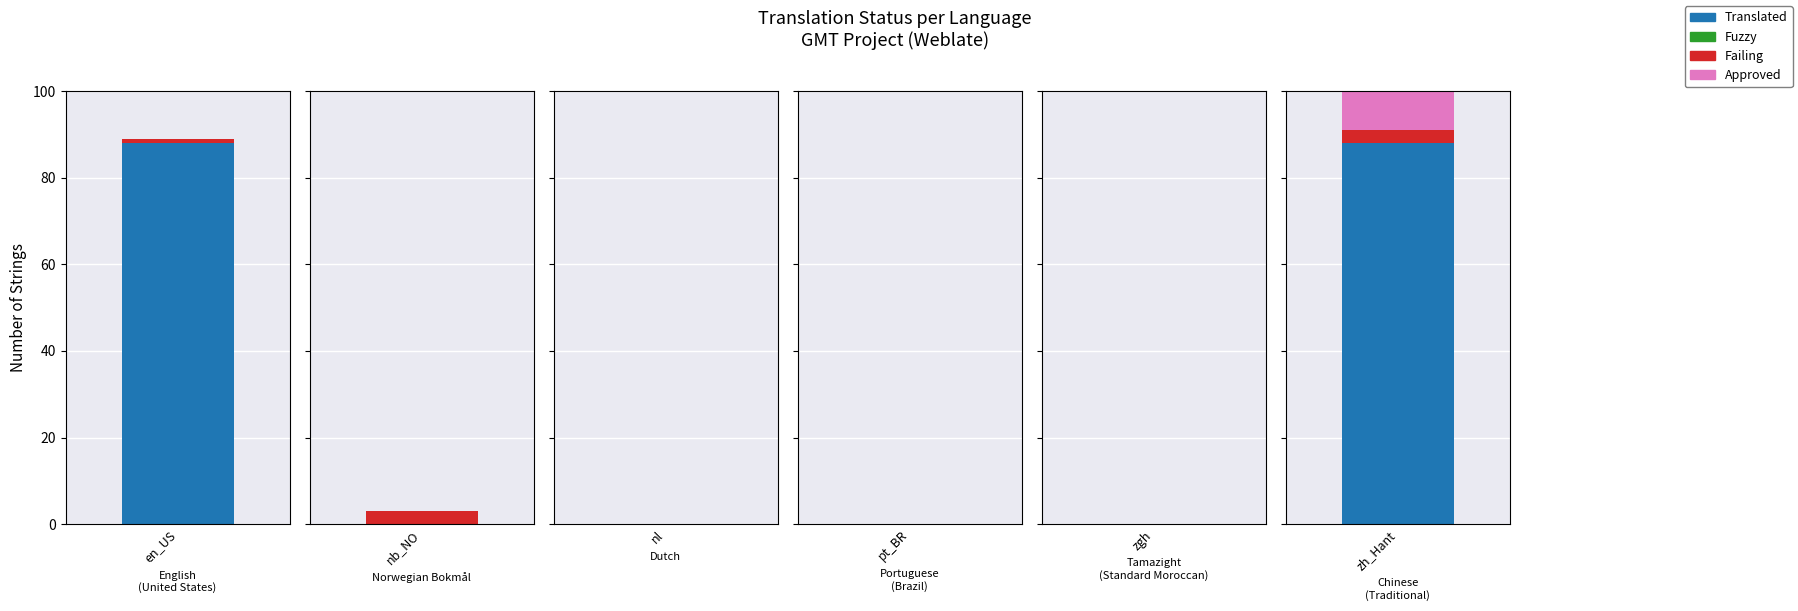

Is it true that failing equals 0 at Dutch?

True